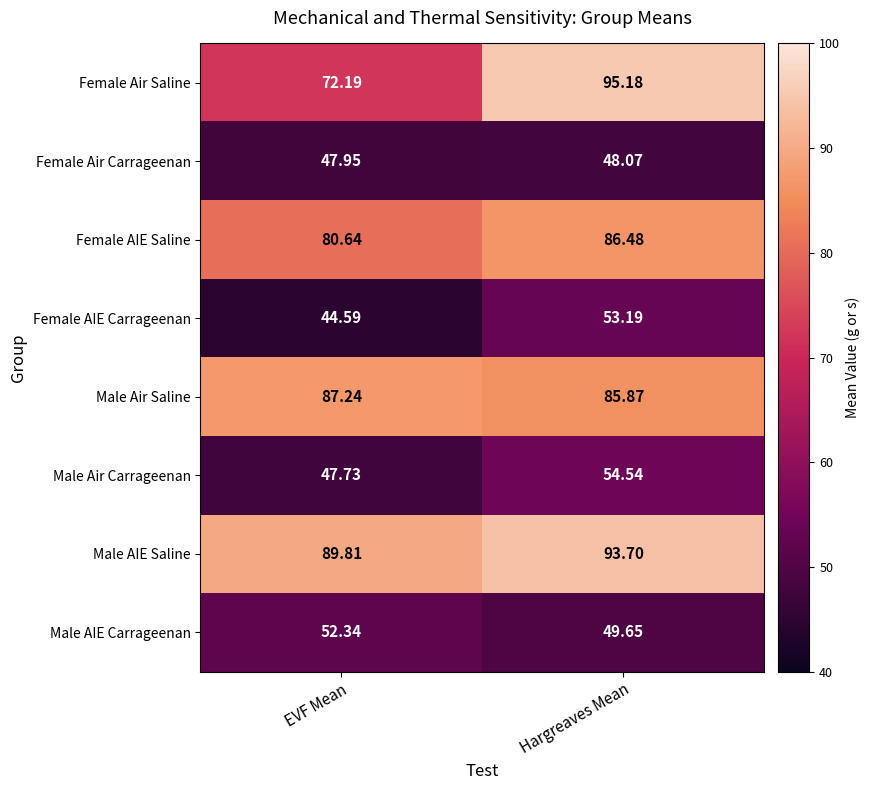

List the labels in order of Female Air Saline value, largest first.

Hargreaves Mean, EVF Mean